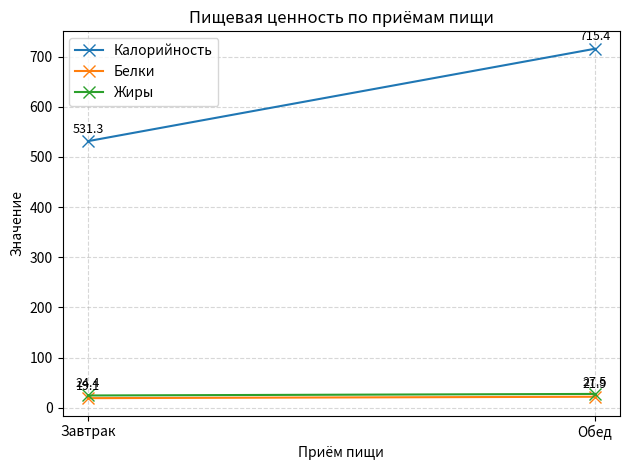

How many data points does each series have?

2